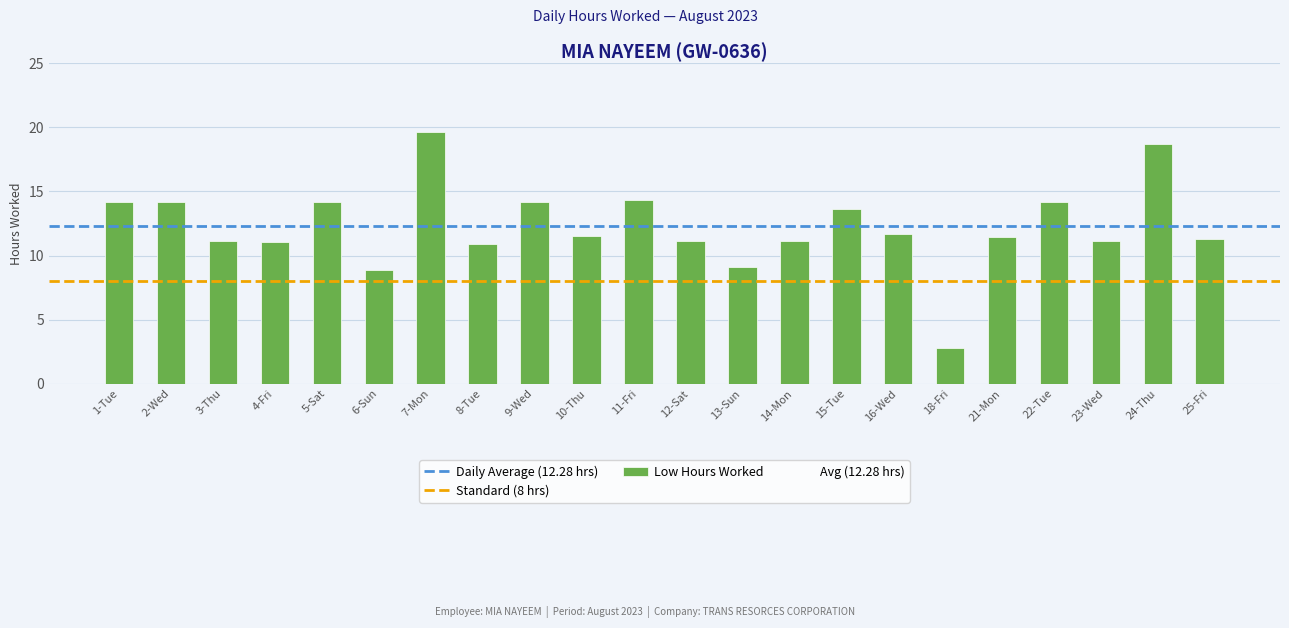

Approximately how many times larger is the value at 23-Wed compared to 24-Thu?

0.6